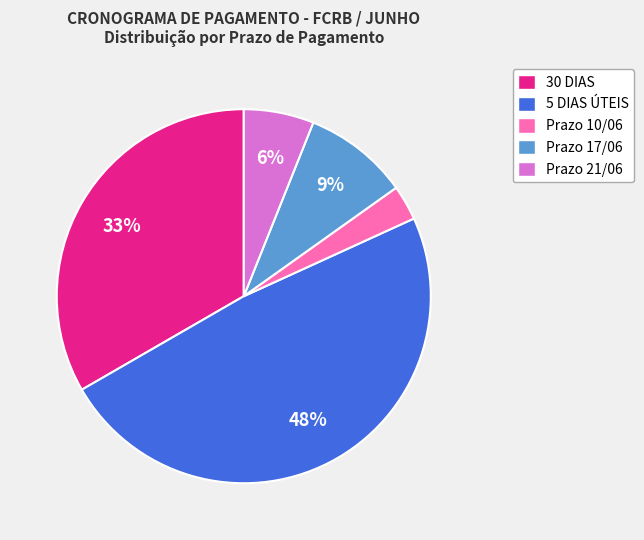

Is there a majority slice in this chart?

No